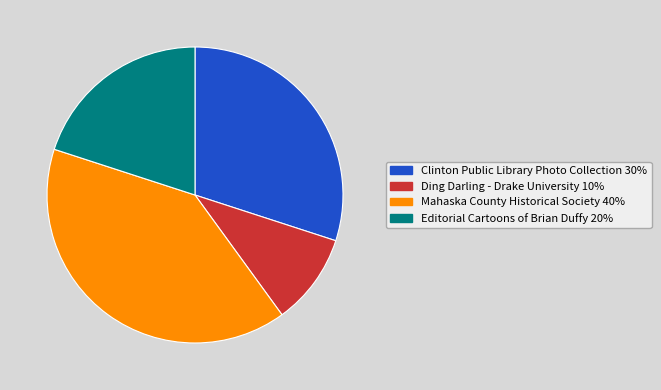

Is there a majority slice in this chart?

No